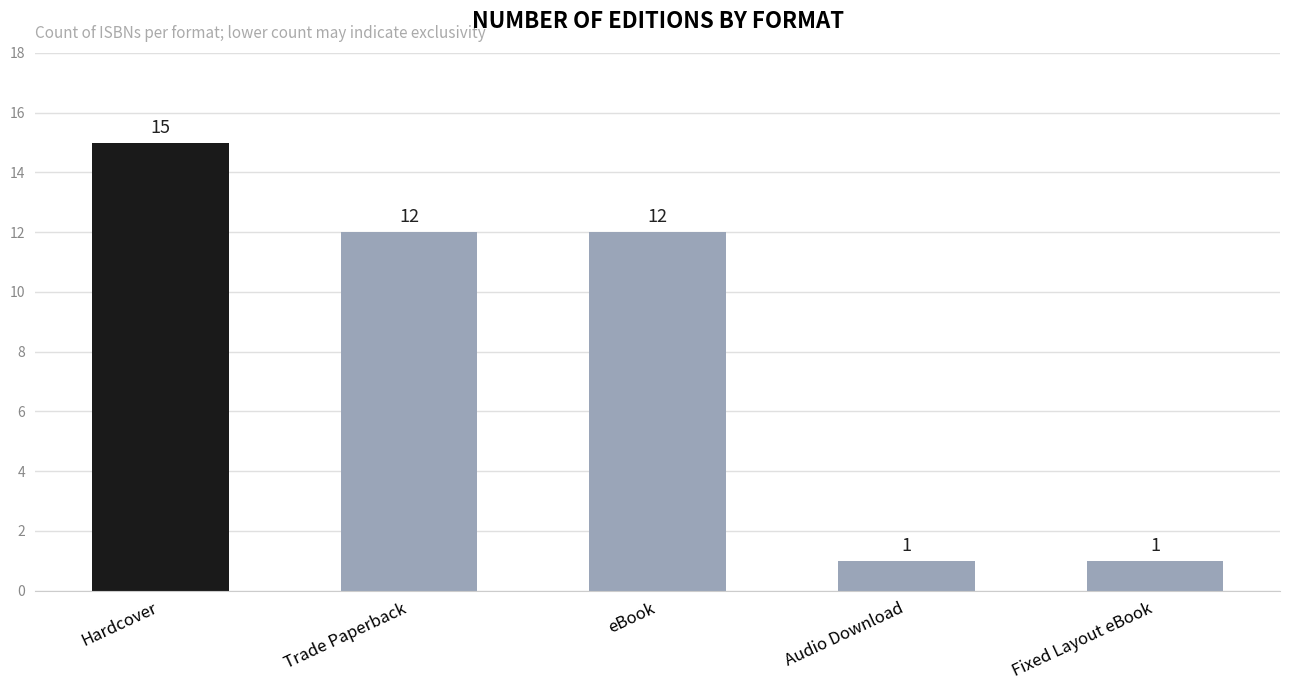

At which category does the chart reach its peak across all series?

Hardcover